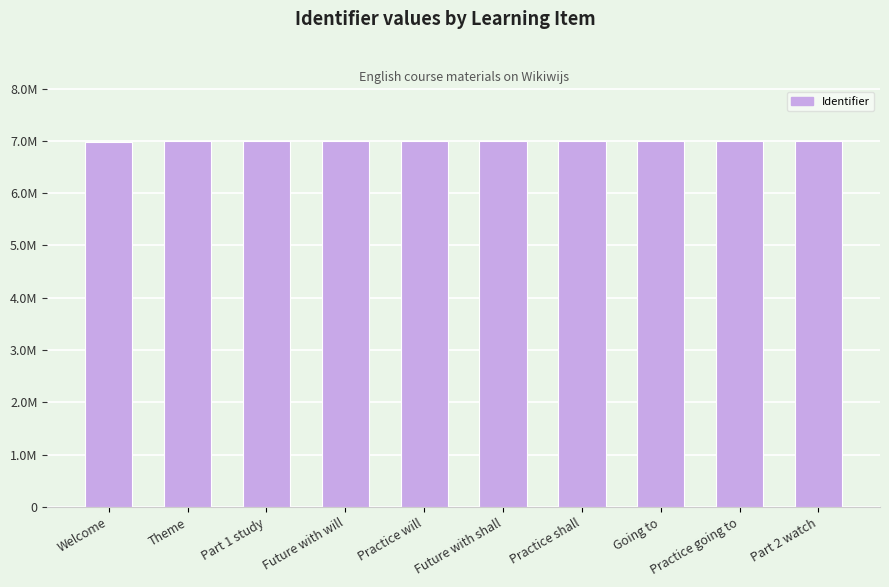

Does the chart contain any negative values?

No